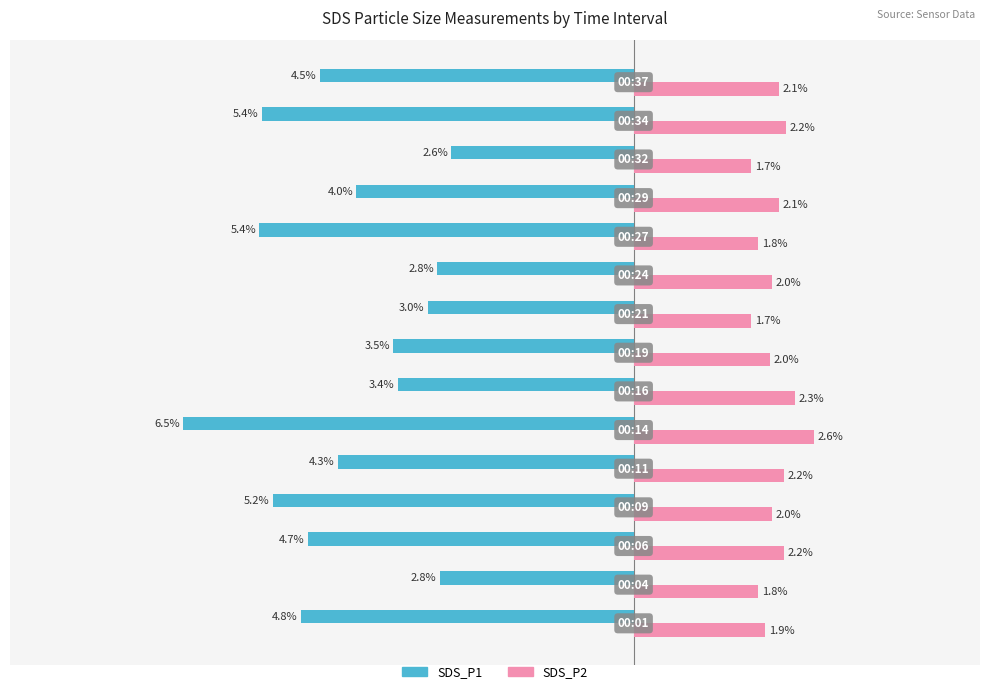

Which series has the largest total across all categories?

SDS_P2